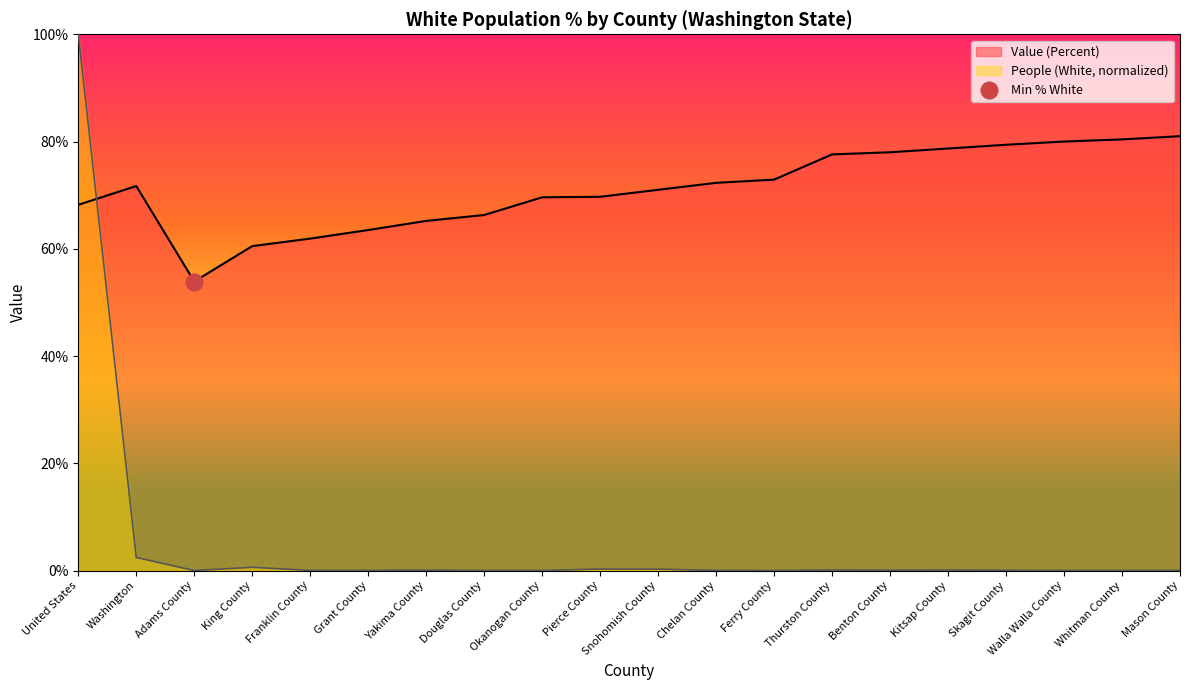

What is the sum of the Value (Percent) values at Franklin County and King County?

122.4